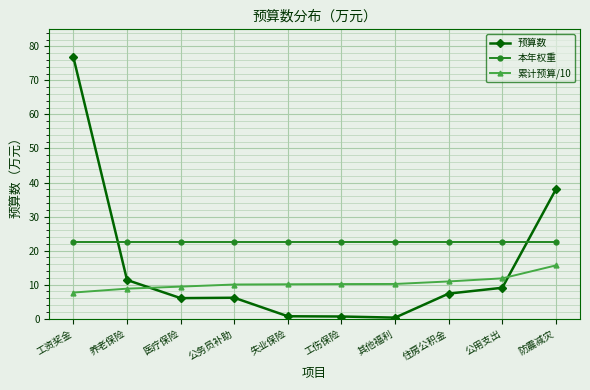

True or false: 本年权重 and 预算数 intersect in this chart.

True